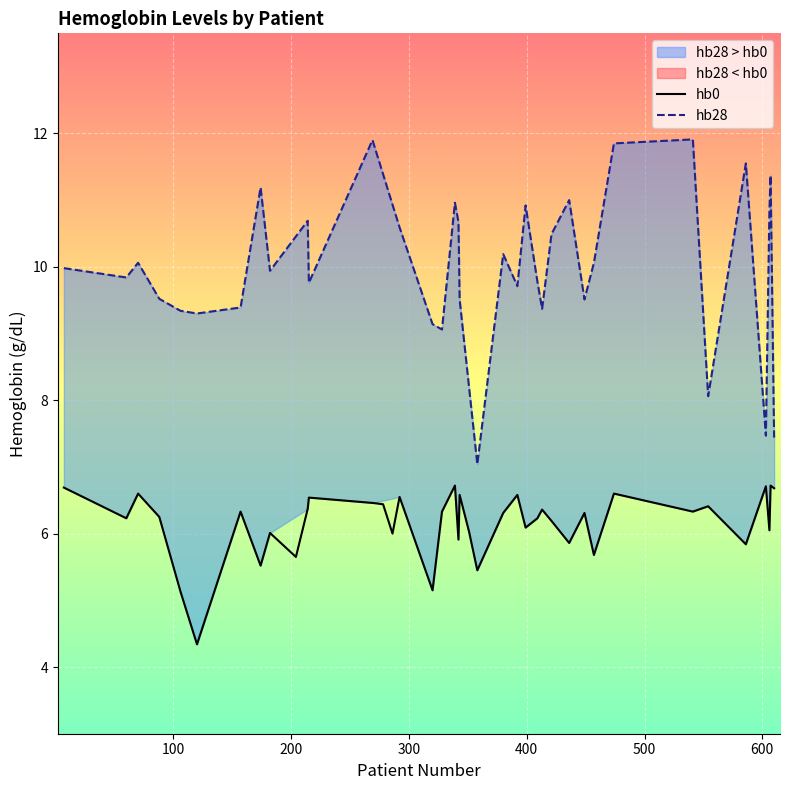

Which series changed the most between 174 and 157?

hb28